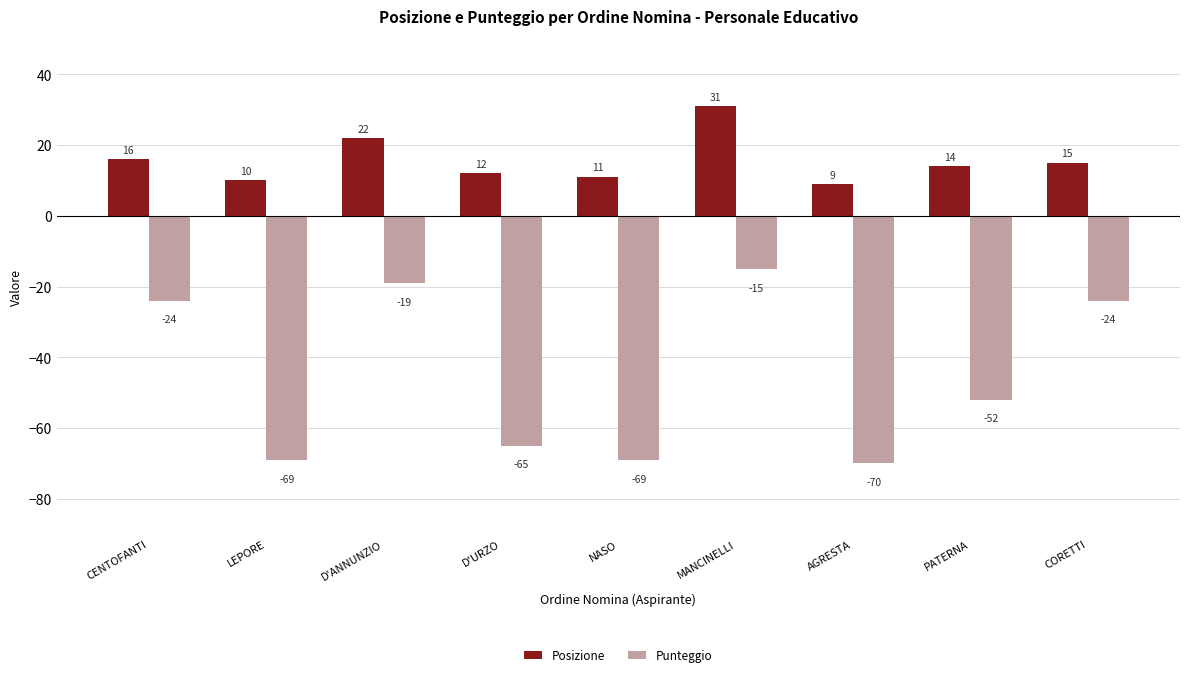

Which label corresponds to the largest value in the chart?

MANCINELLI